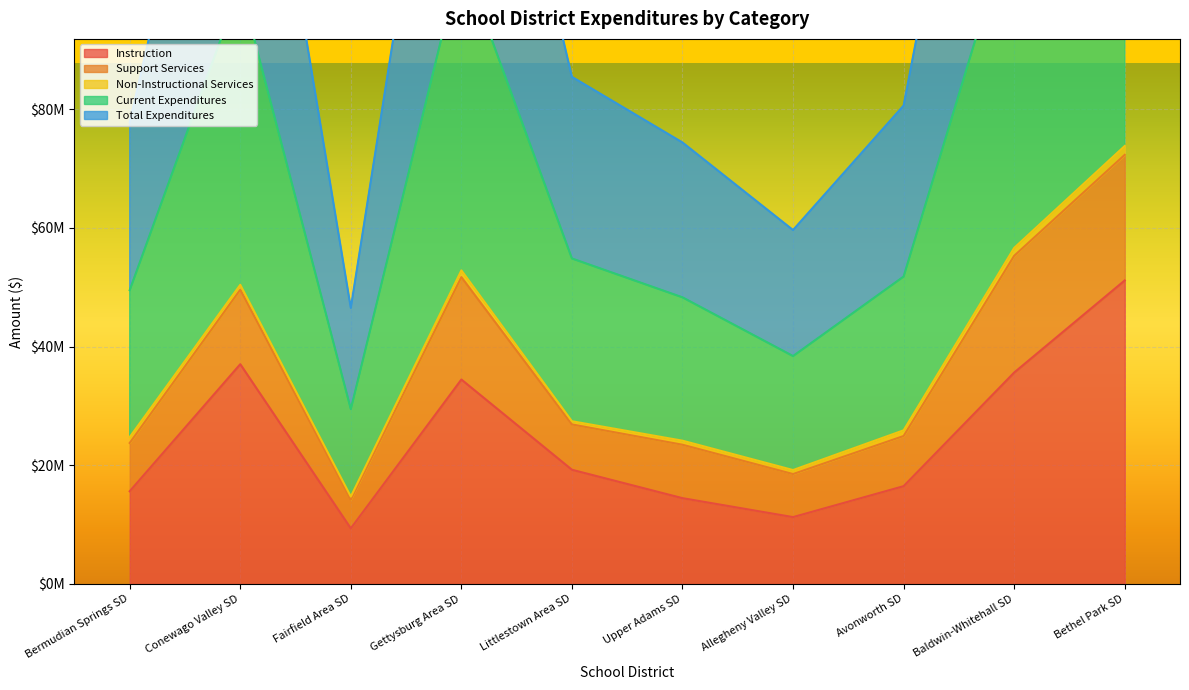

True or false: Total Expenditures has a value of 164638413.4 at Gettysburg Area SD.

True